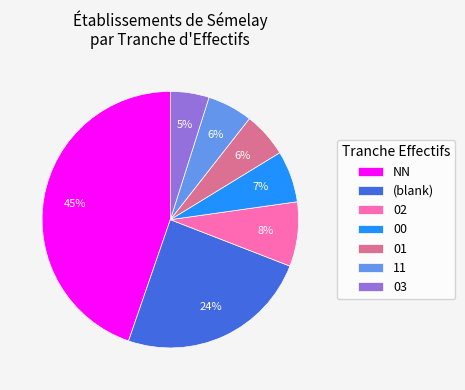

To the nearest percent, what portion does NN represent?

45%